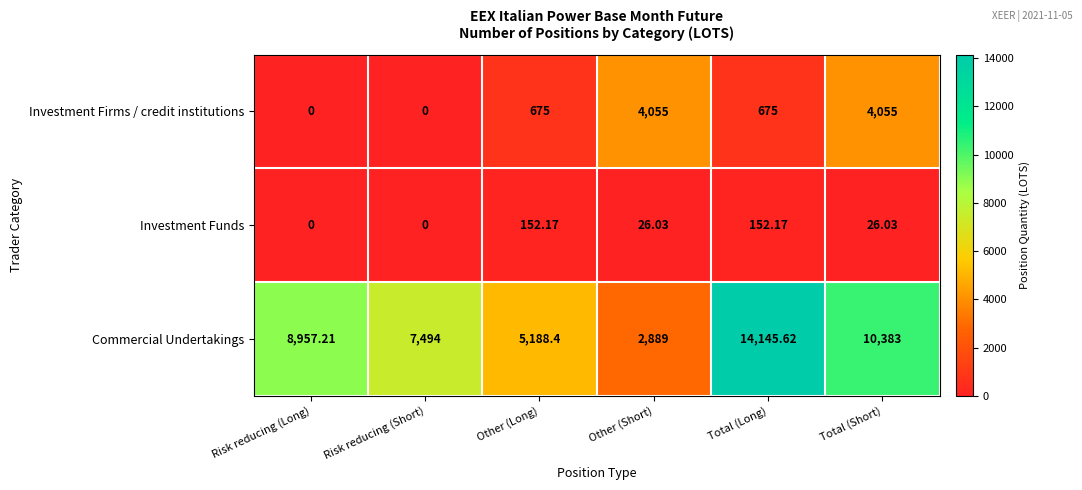

Which label corresponds to the largest value in the chart?

Total (Long)